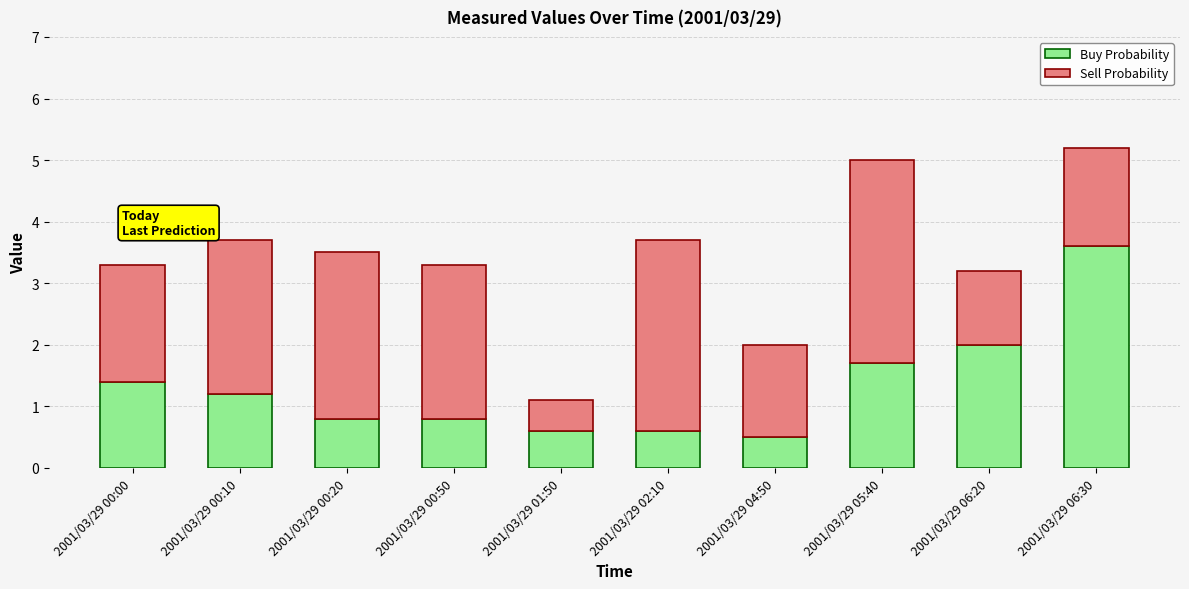

What is the average value of the Buy Probability series?

1.3